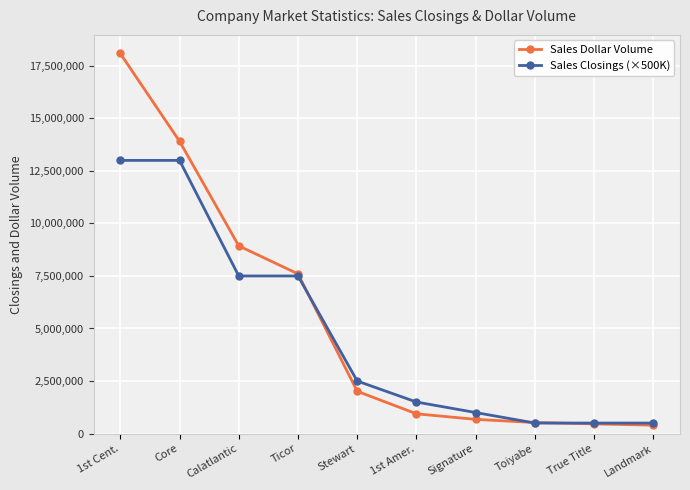

Rank the series at Calatlantic from lowest to highest value.

Sales Closings (×500K), Sales Dollar Volume